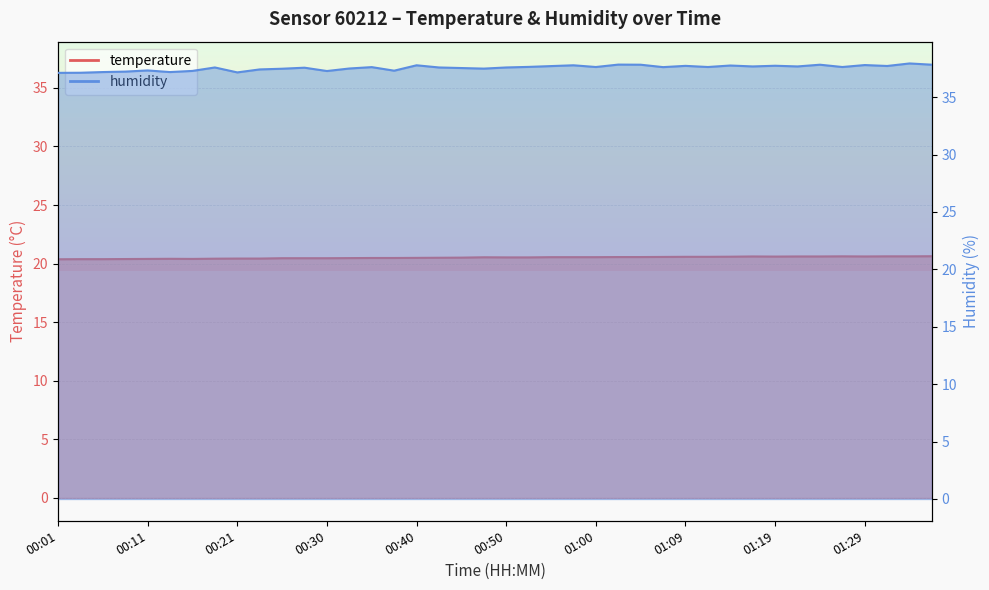

What is the sum of the temperature values at 01:19 and 00:52?

41.1